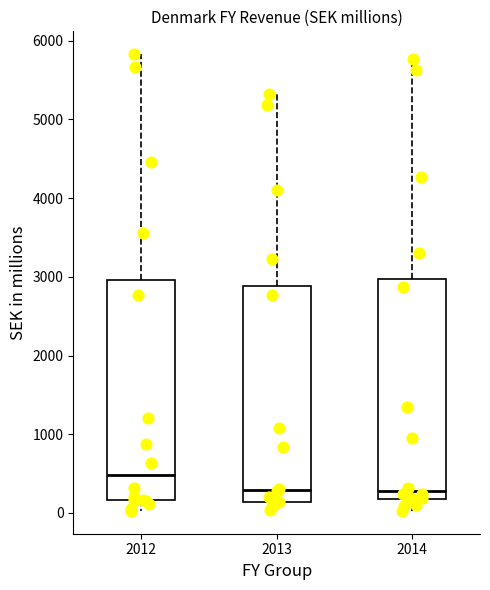

Which box's median line is the highest?

2012